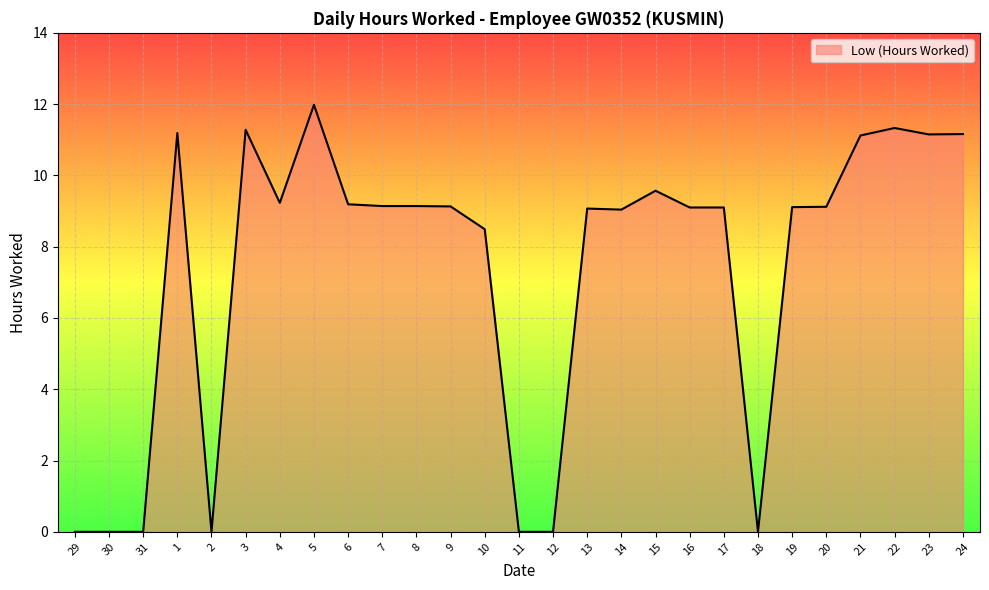

Approximately how many times larger is the value at 4 compared to 14?

1.0